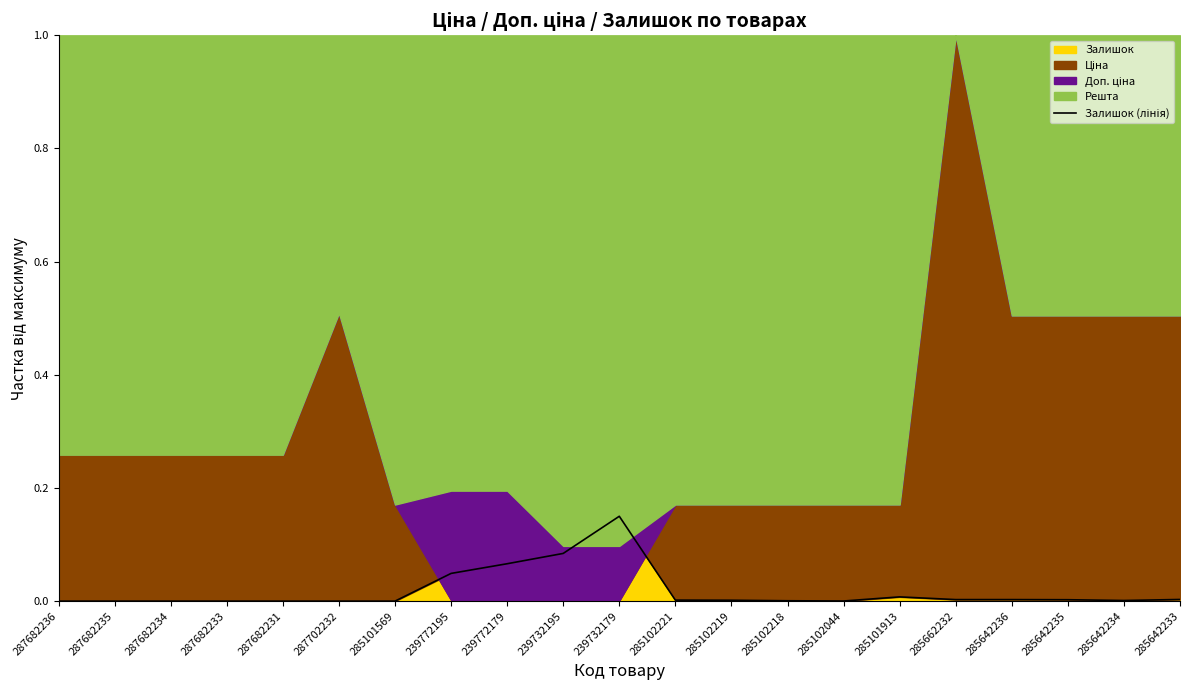

Reading left to right, transcribe all the data shown in this chart.

287682236=0.0	287682235=0.0	287682234=0.0	287682233=0.0	287682231=0.0	287702232=0.0	285101569=0.0	239772195=0.0	239772179=0.1	239732195=0.1	239732179=0.1	285102221=0.0	285102219=0.0	285102218=0.0	285102044=0.0	285101913=0.0	285662232=0.0	285642236=0.0	285642235=0.0	285642234=0.0	285642233=0.0